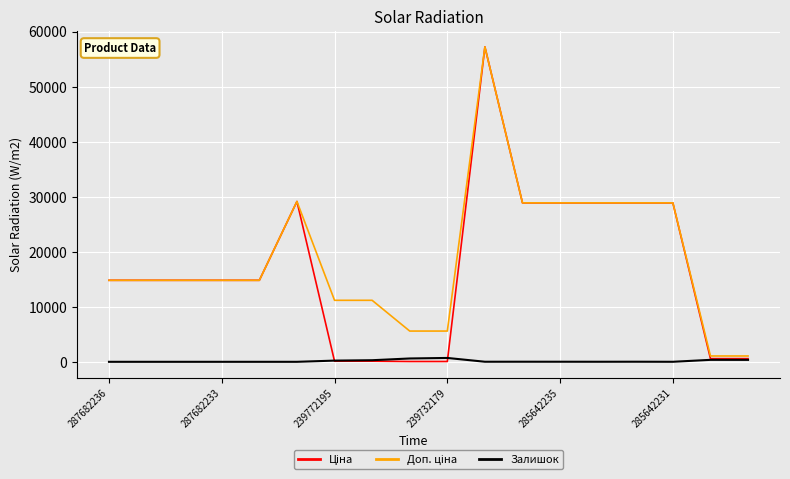

How many categories are shown in the chart?

18